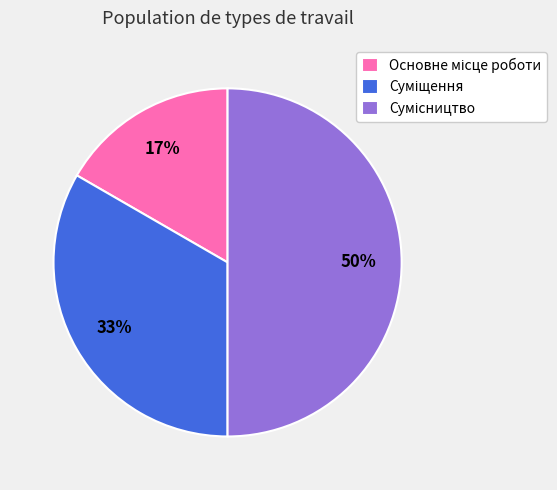

To the nearest percent, what is the difference between the largest and smallest slice percentages?

33%